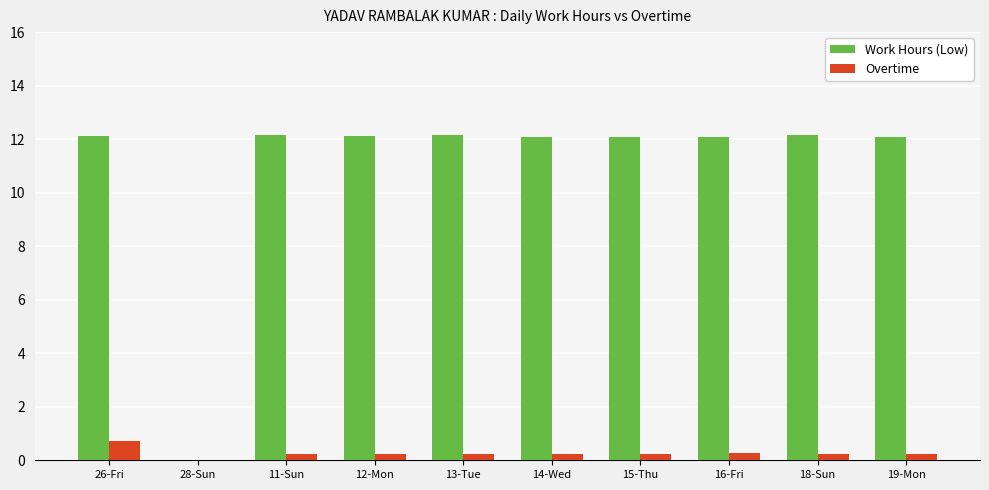

How many groups of bars are there?

10